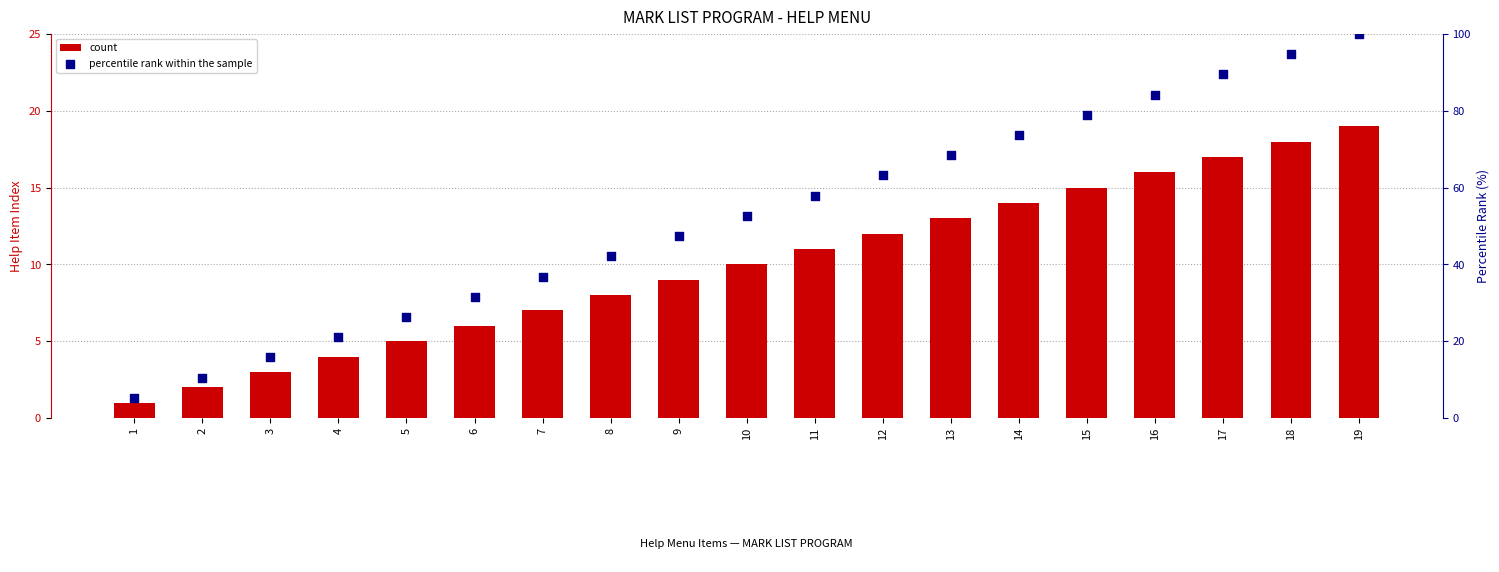

At how many categories does at least one series exceed 88?

3